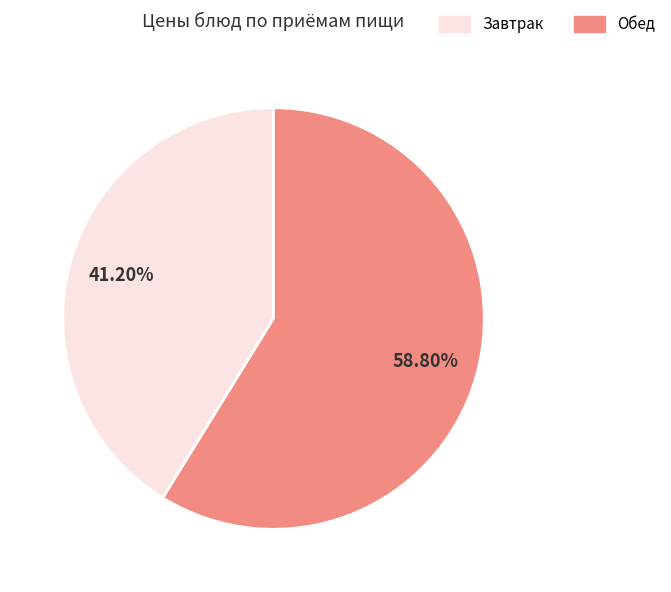

Does Обед account for over 50% of the chart?

Yes